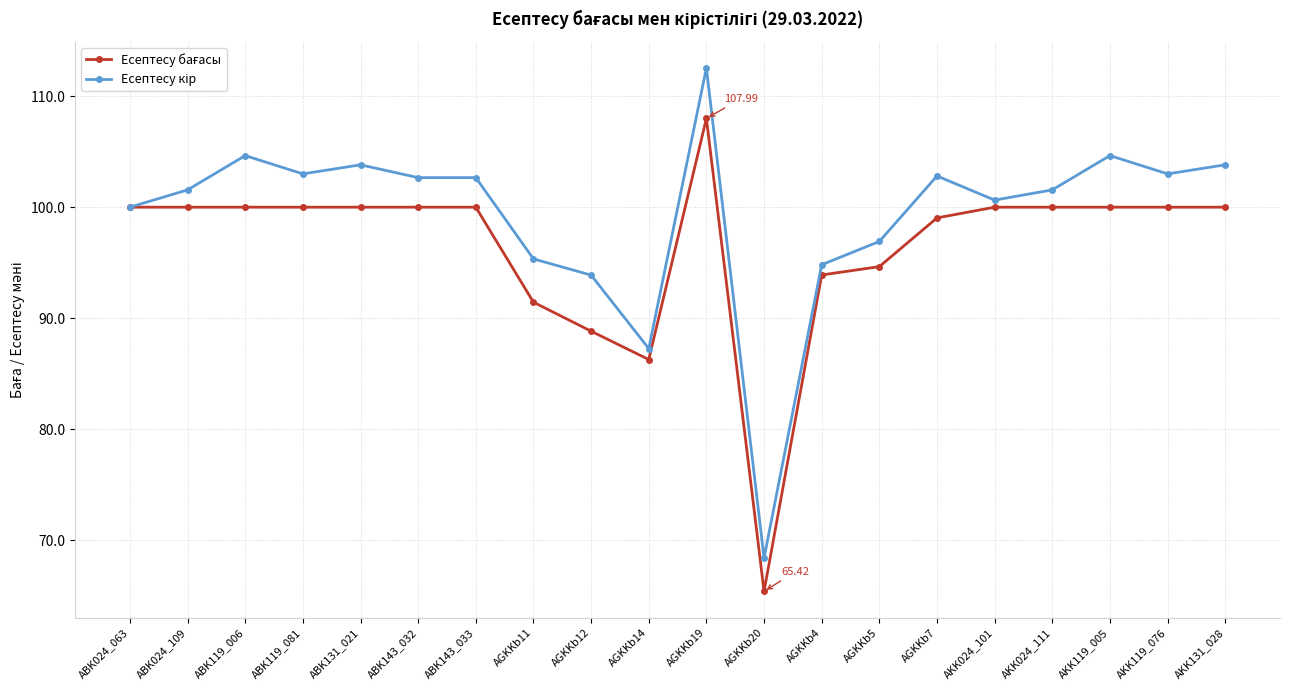

What is the spread (max minus min) of values at AGKKb4?

0.9